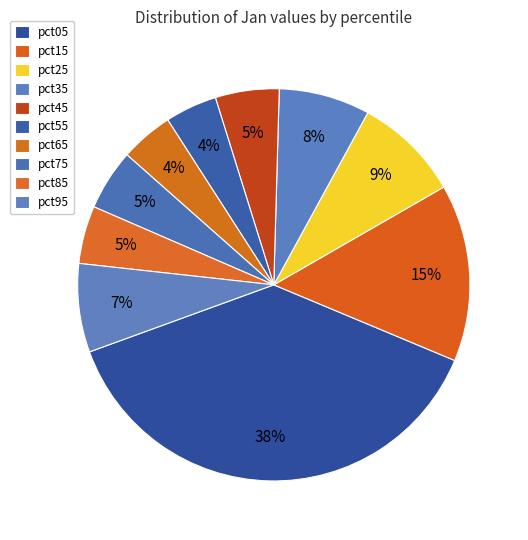

How many slices are in this pie chart?

10